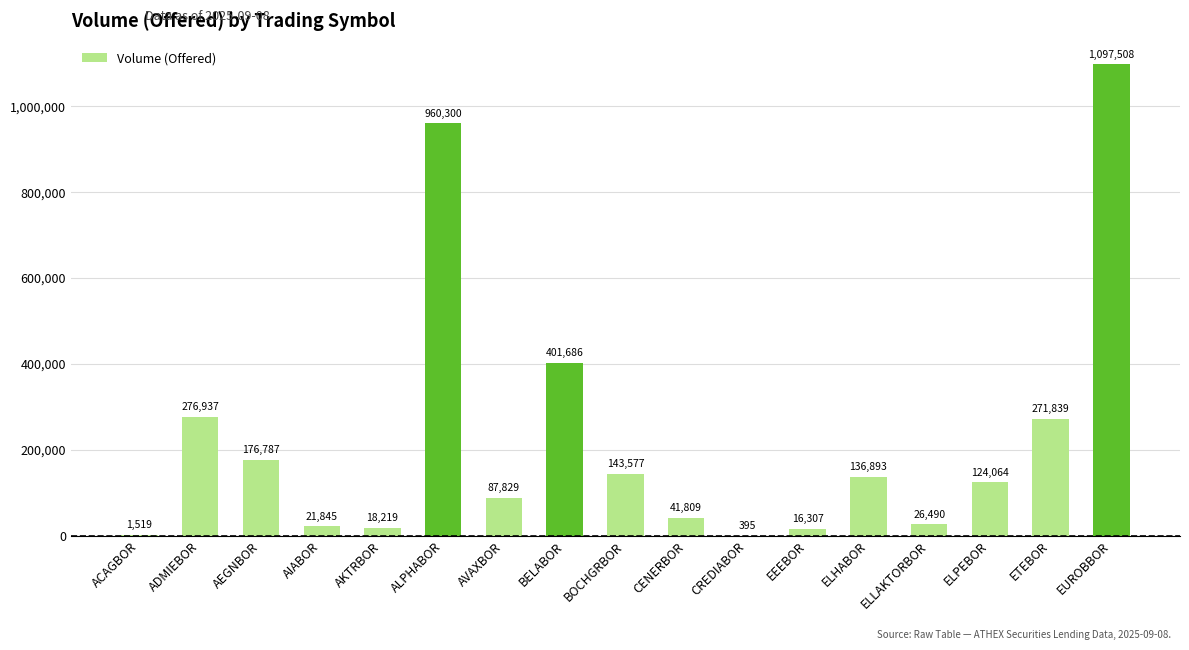

What is the maximum value shown in the chart?

1097508